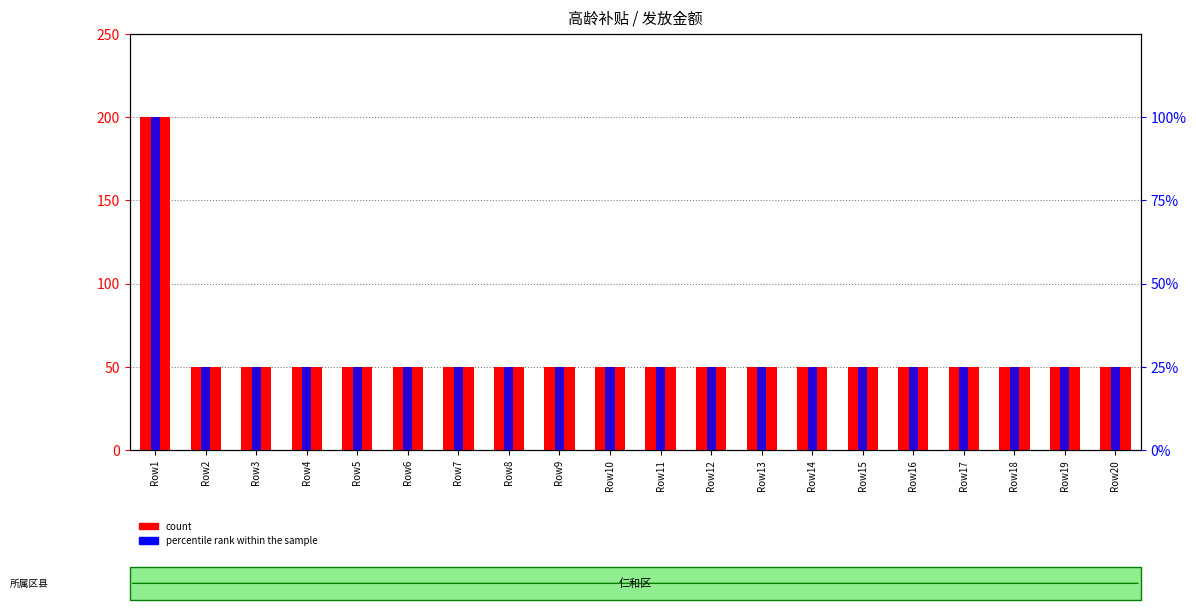

How many series are shown in this chart?

2